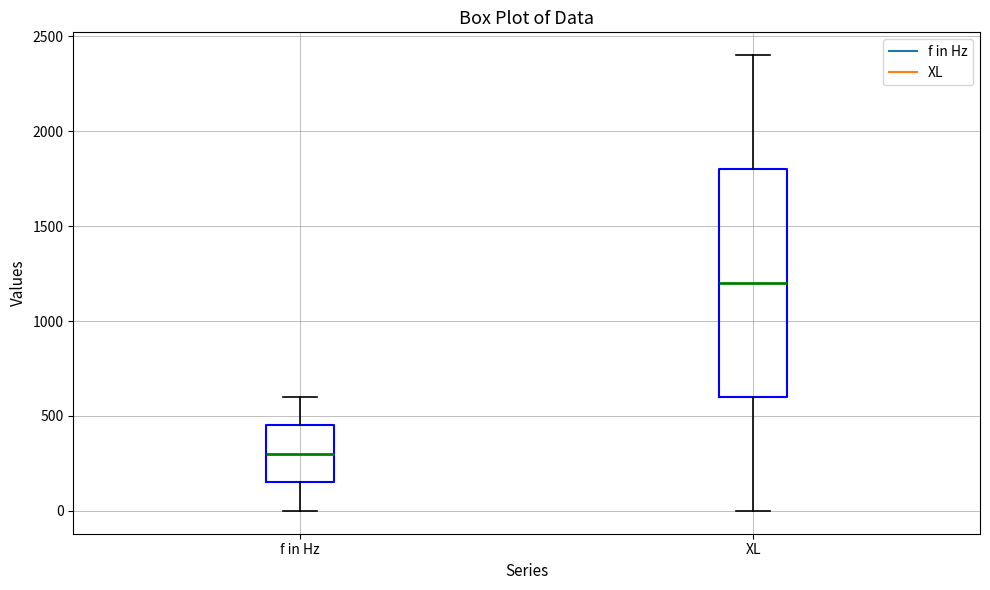

Reading left to right, read every box against the y-axis: the position of its median line, the range the box covers, and the ends of its whiskers. The values are not printed on the chart, so give them approximately, as read against the axis.

f in Hz: median 300, box 150 to 450, whiskers 0 to 600
XL: median 1200, box 600 to 1800, whiskers 0 to 2400